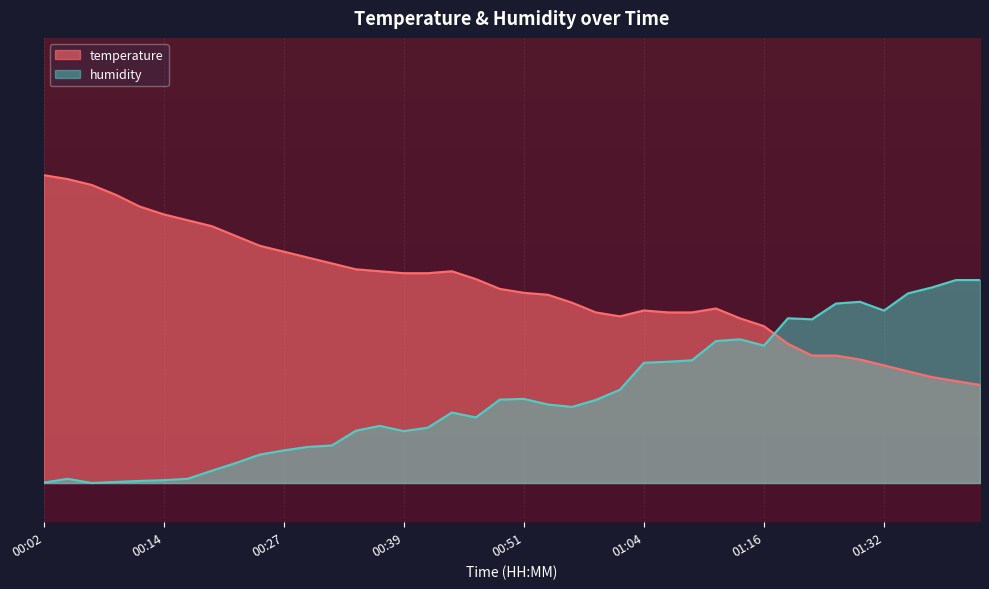

How many distinct data groups are displayed?

2